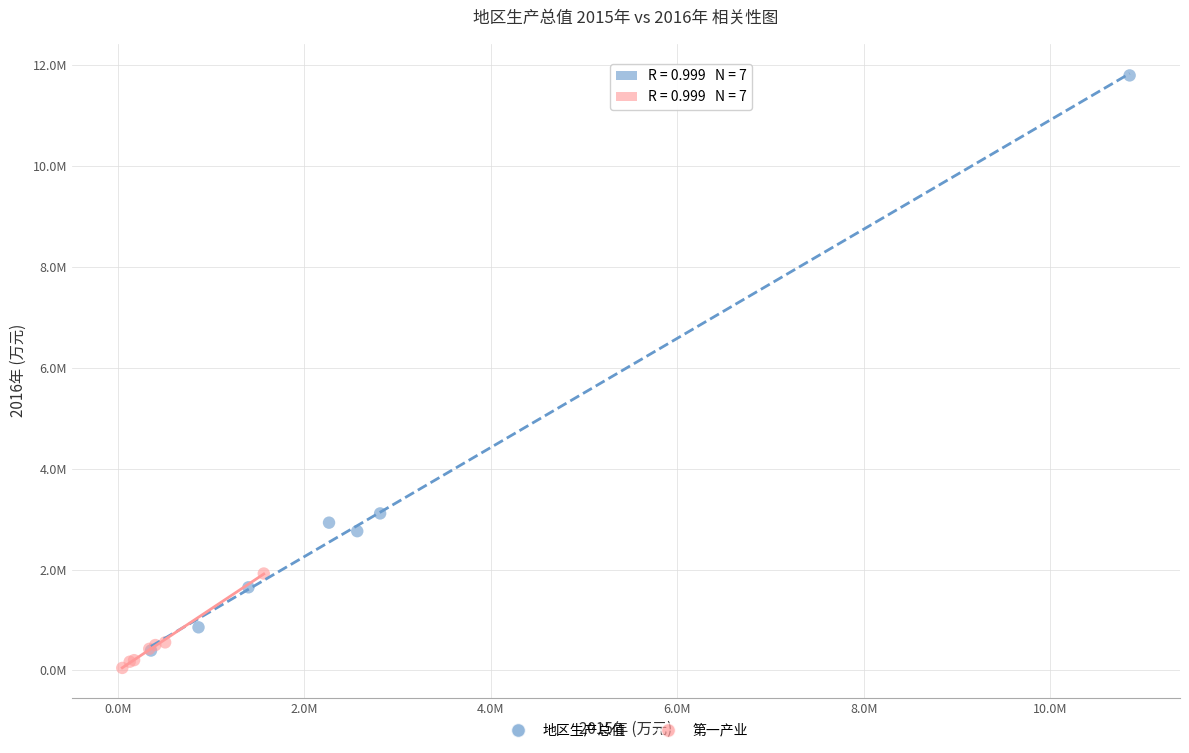

What are all the series names shown in the legend?

地区生产总值, 第一产业